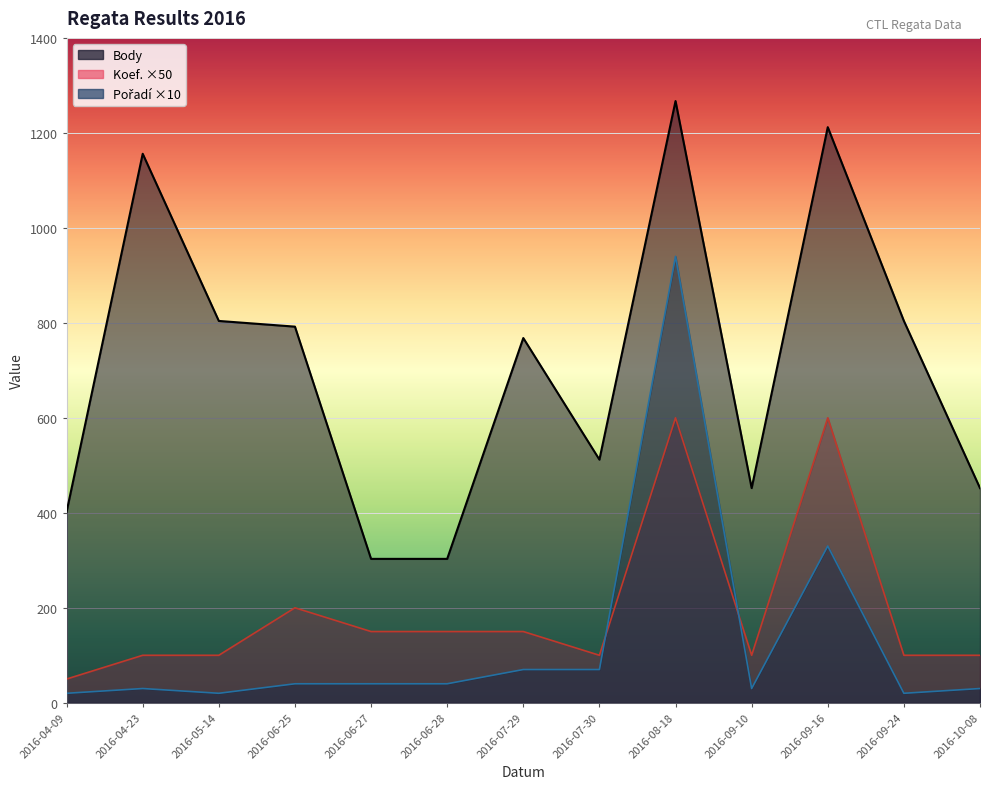

What is the value of the Body point at the 7th from the left?

768